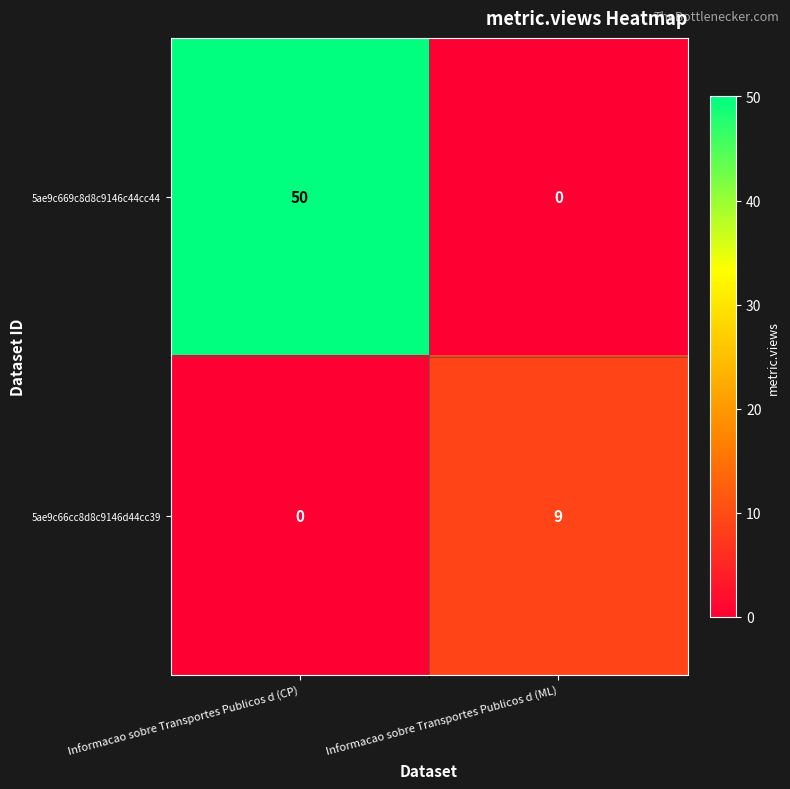

Which series has the widest spread of values?

5ae9c669c8d8c9146c44cc44